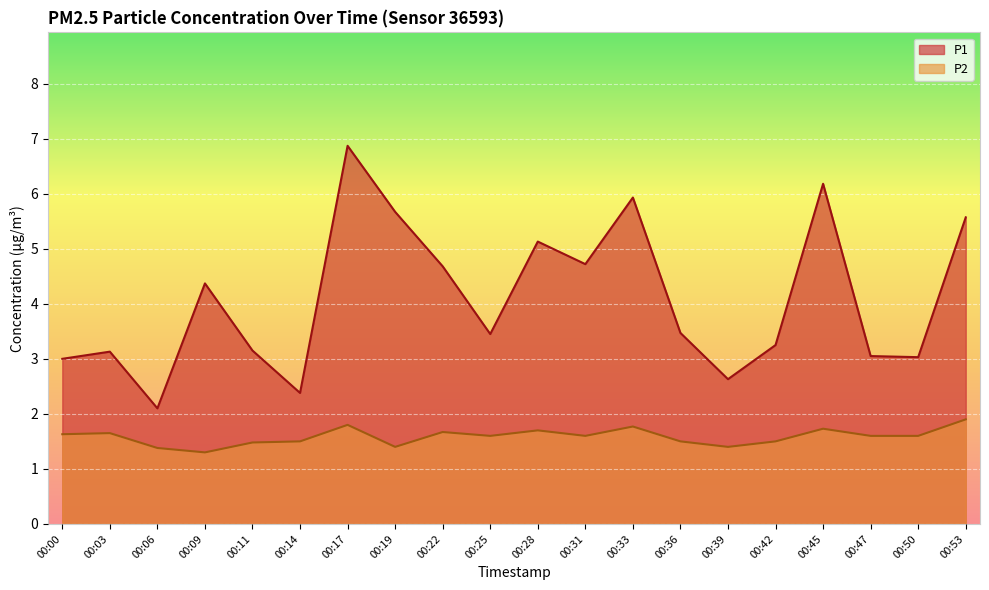

How many categories are shown in the chart?

20